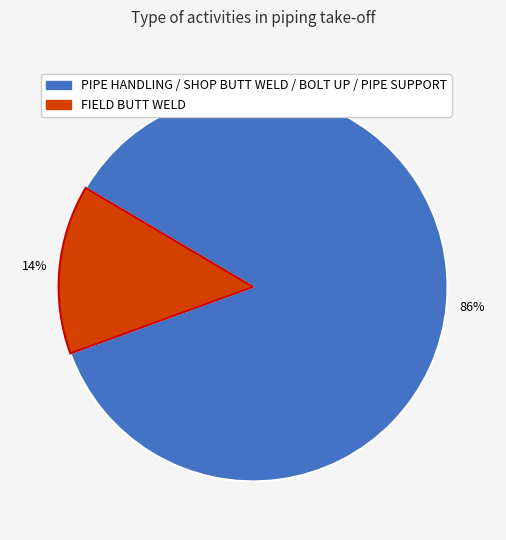

Is there a majority slice in this chart?

Yes